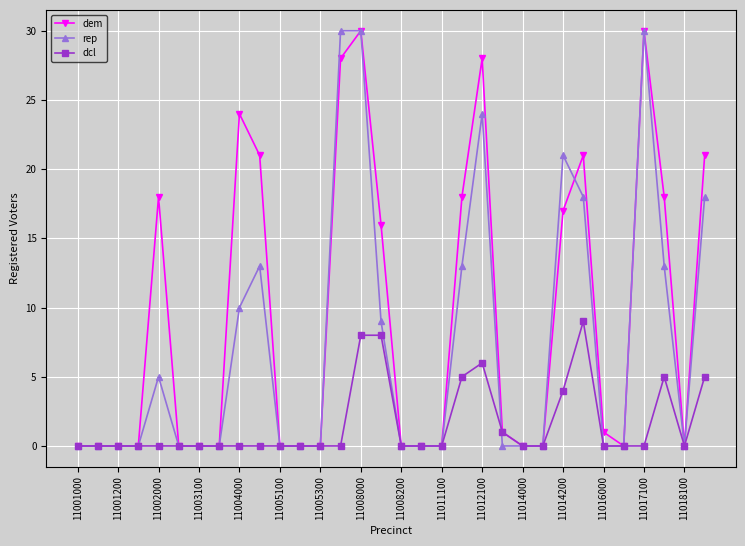

How many series are shown in this chart?

3